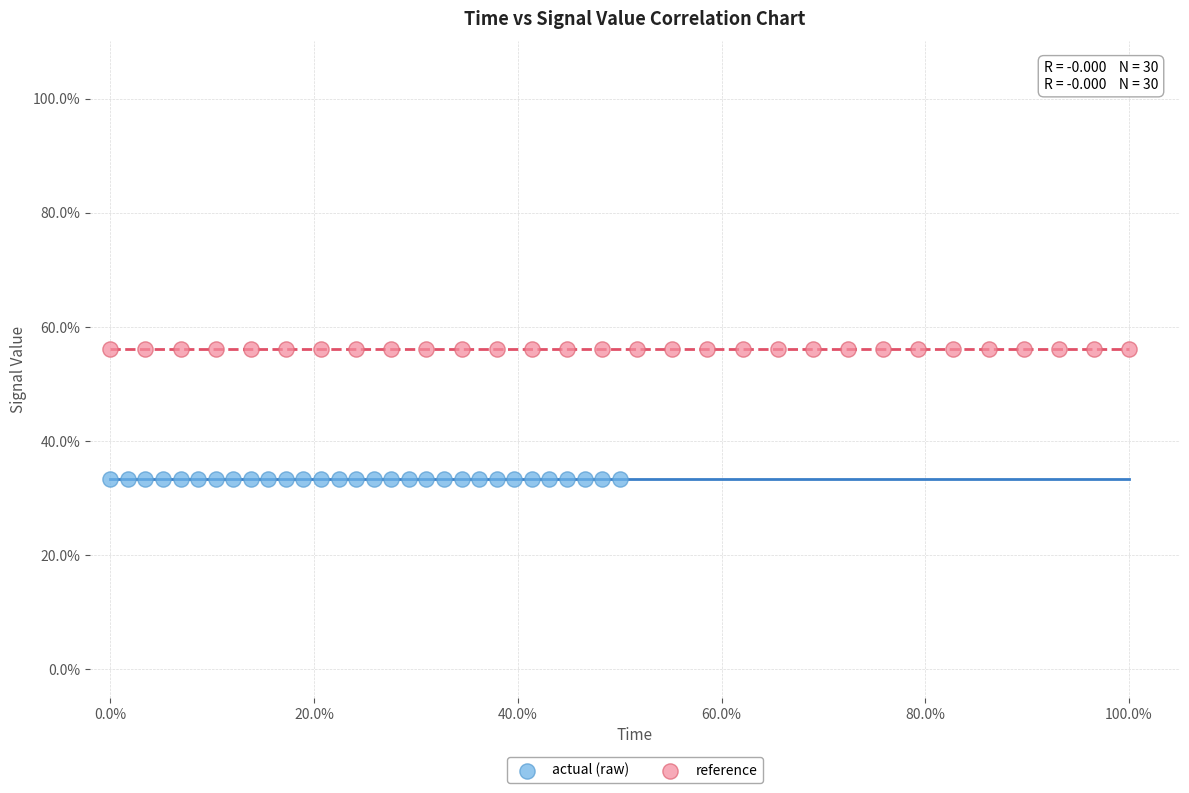

Which series contains the highest Y value?

reference